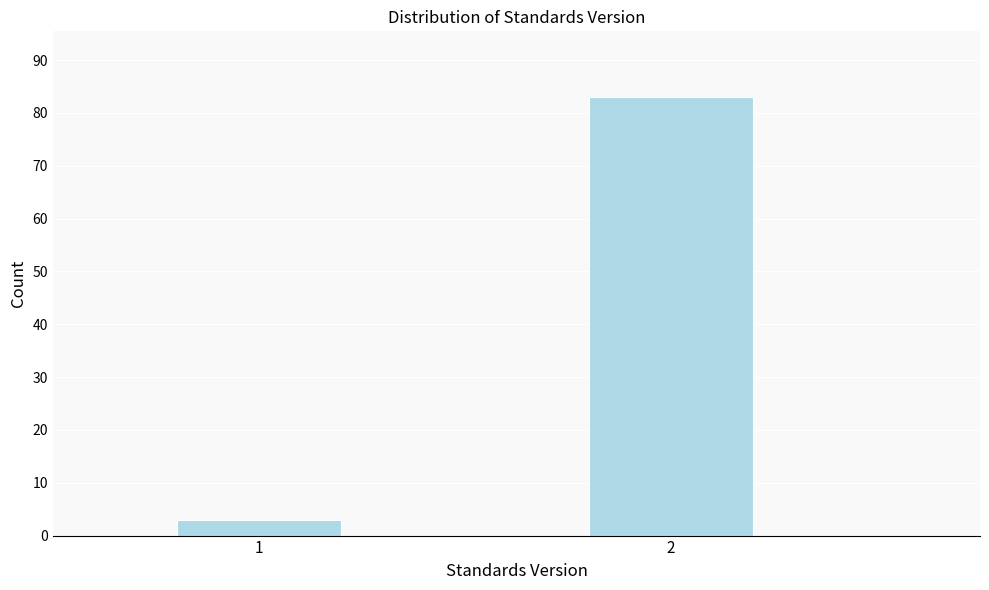

Reading left to right, transcribe all the data shown in this chart.

3	83